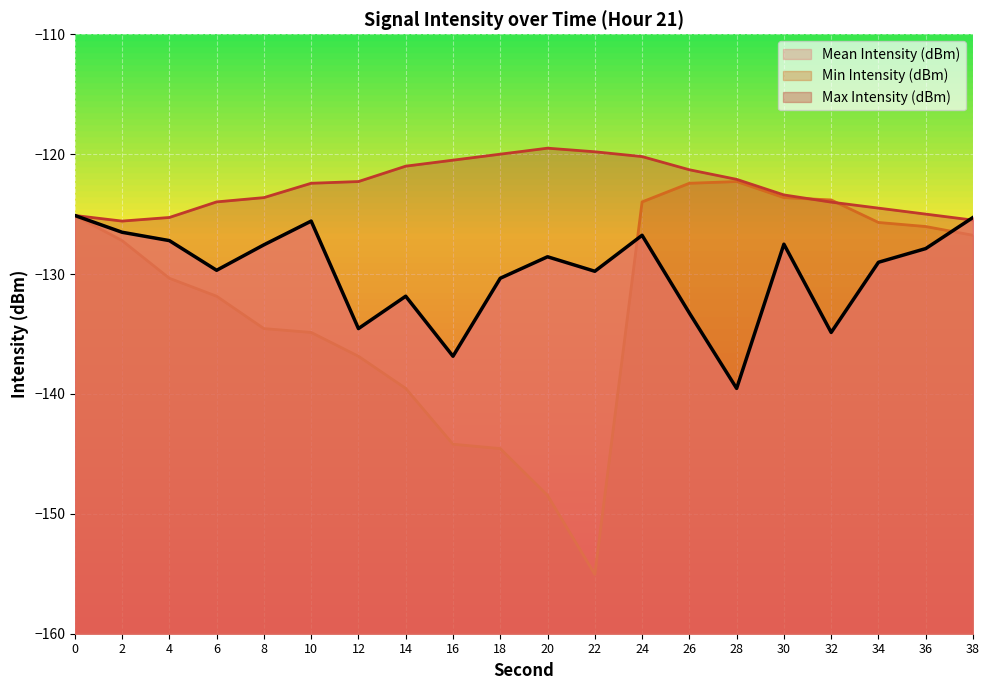

What is the difference between the maximum and second lowest values in the Mean Intensity (dBm) series?

11.7